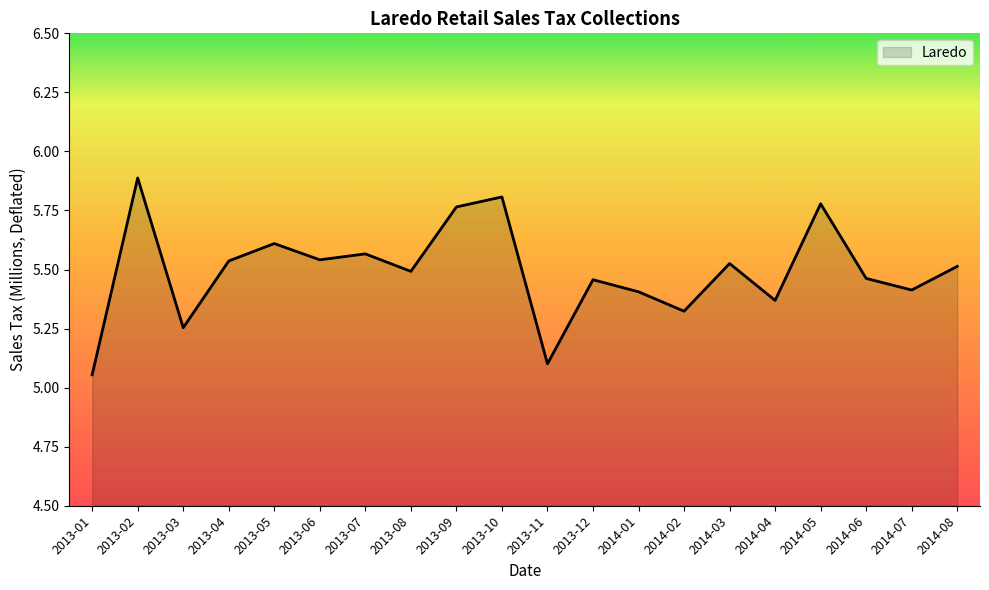

The value at 2013-11 is 1.6. True or false?

False